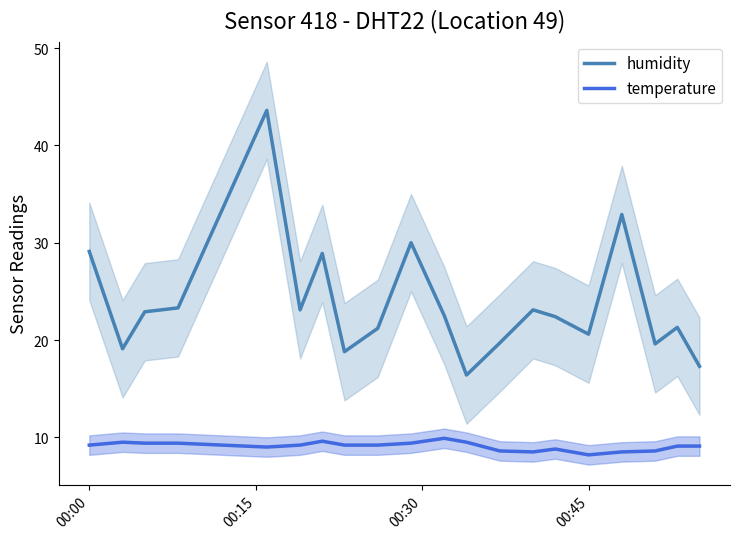

True or false: temperature and humidity cross at least once.

False